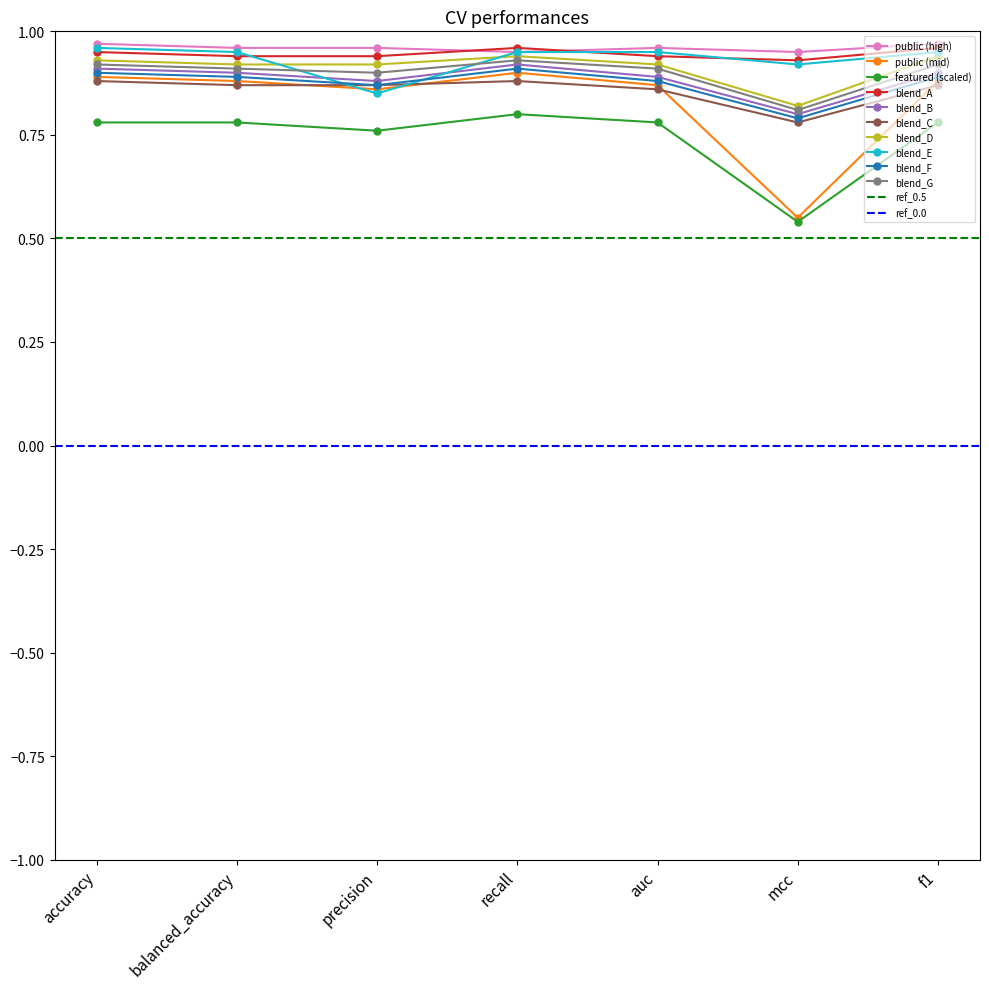

True or false: featured (scaled) has more than 2 interior local peaks.

False